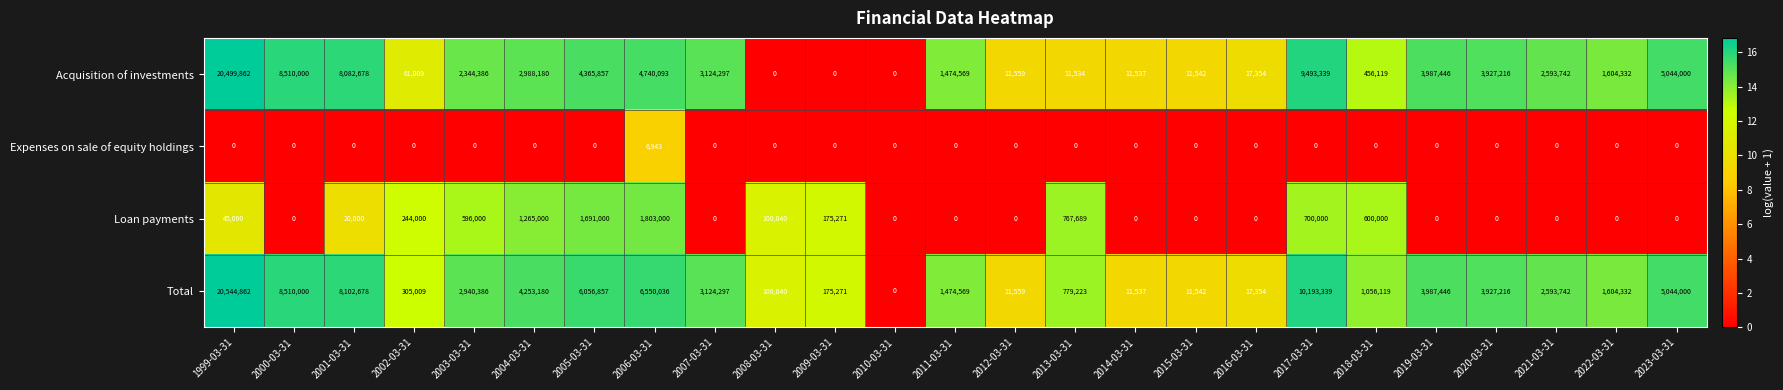

How many data points does each series have?

25